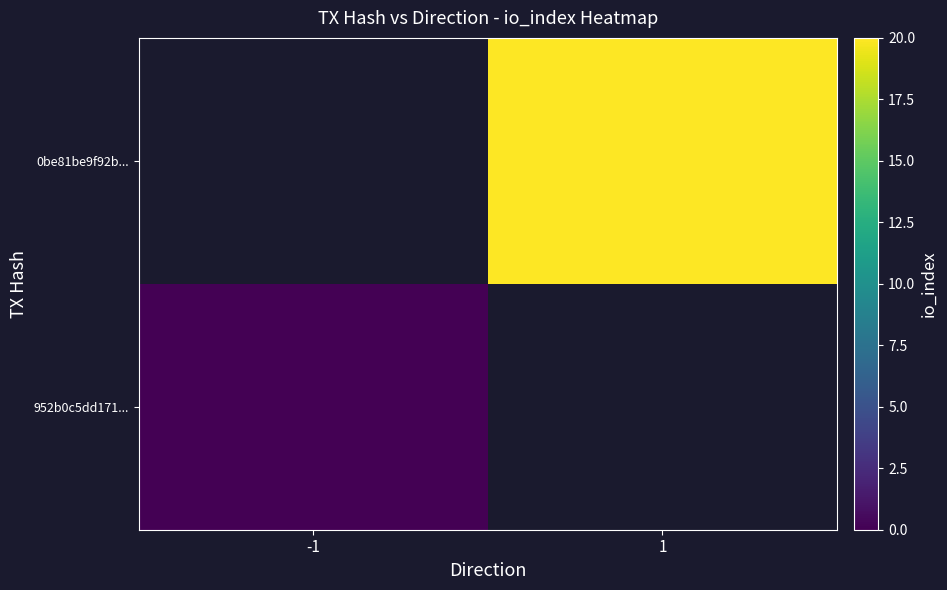

Is it true that 952b0c5dd171... equals 0.0 at -1?

True